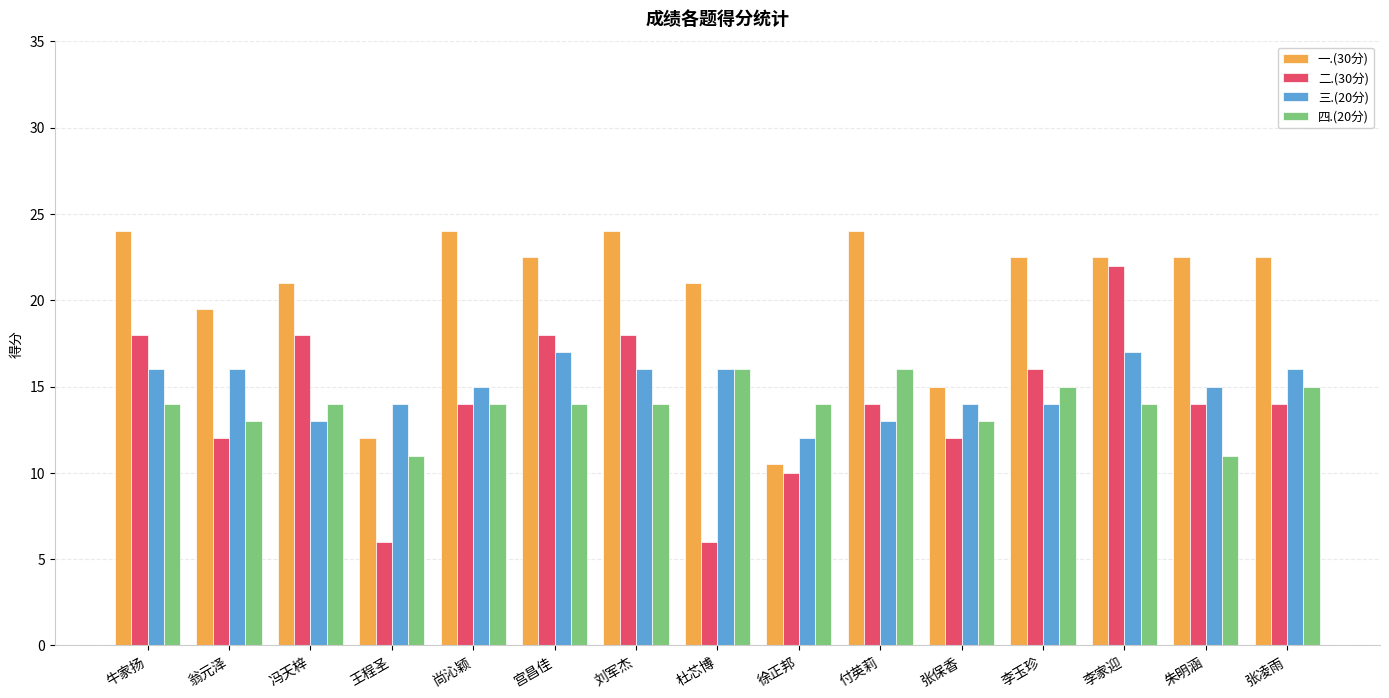

At which category is the sum across all series the highest?

李家迎